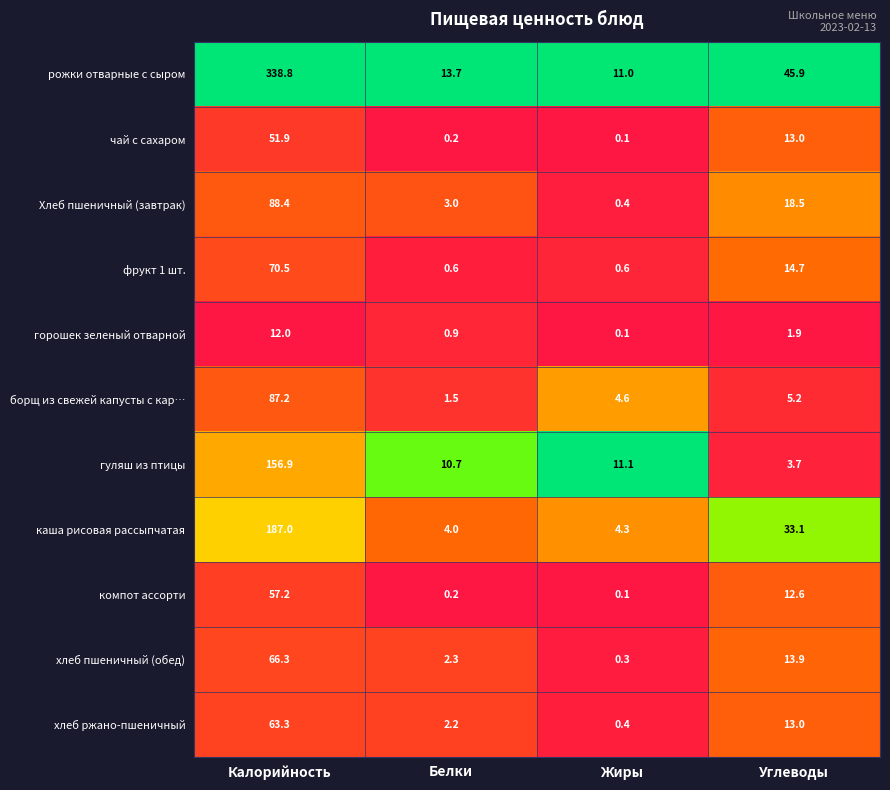

List the series in order of their peak value, lowest first.

горошек зеленый отварной, чай с сахаром, компот ассорти, хлеб ржано-пшеничный, хлеб пшеничный (обед), фрукт 1 шт., борщ из свежей капусты с кар…, Хлеб пшеничный (завтрак), гуляш из птицы, каша рисовая рассыпчатая, рожки отварные с сыром